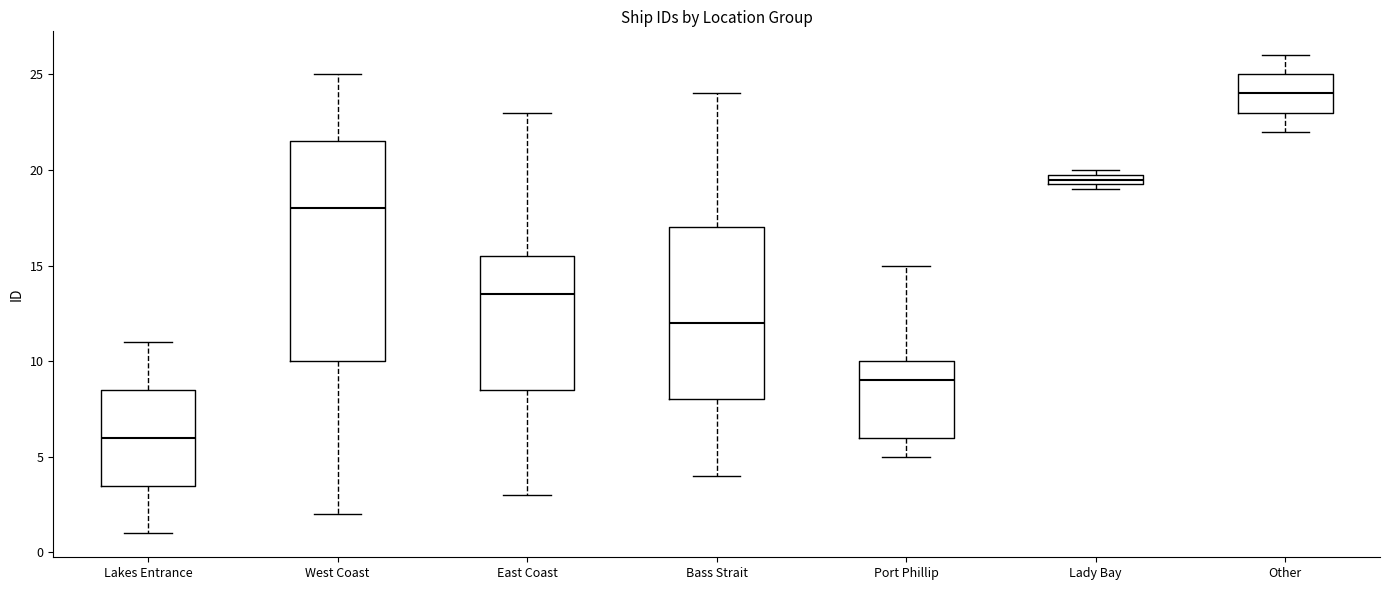

Which box has the lowest median line?

Lakes Entrance